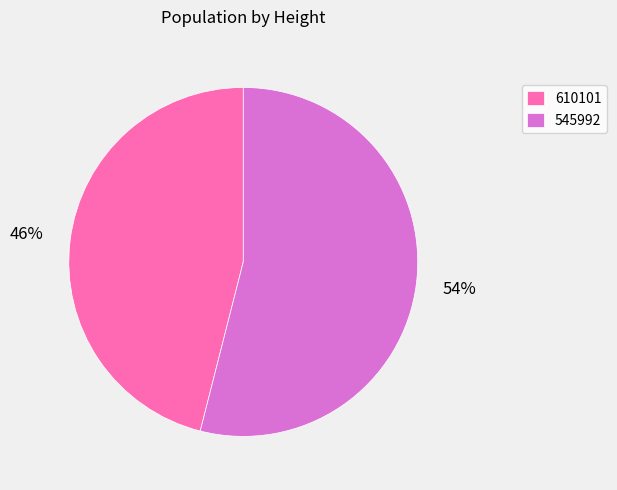

True or false: 545992 accounts for 54% of the total.

True